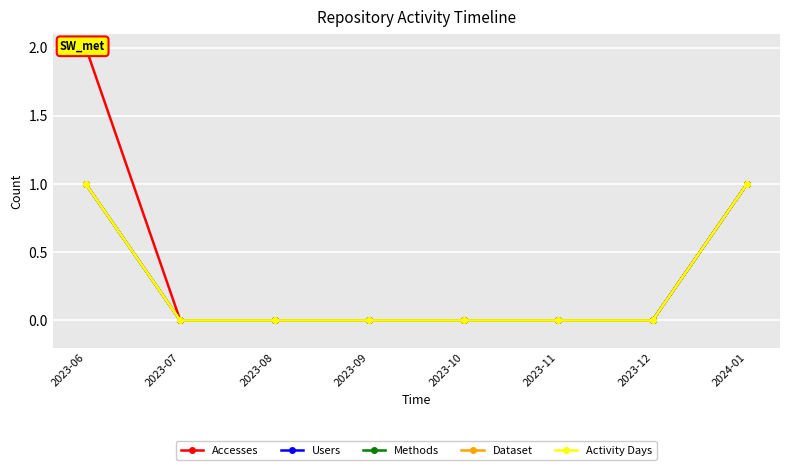

Which series changed the most between 2023-11 and 2024-01?

Accesses